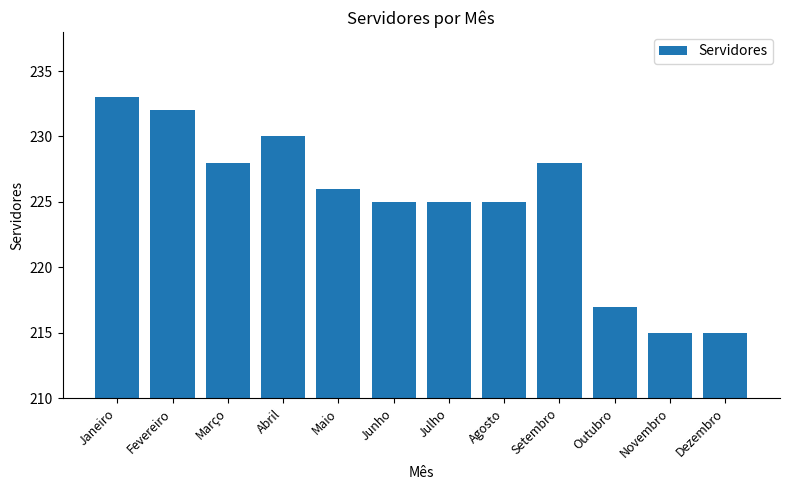

Does the chart contain stacked bars?

No